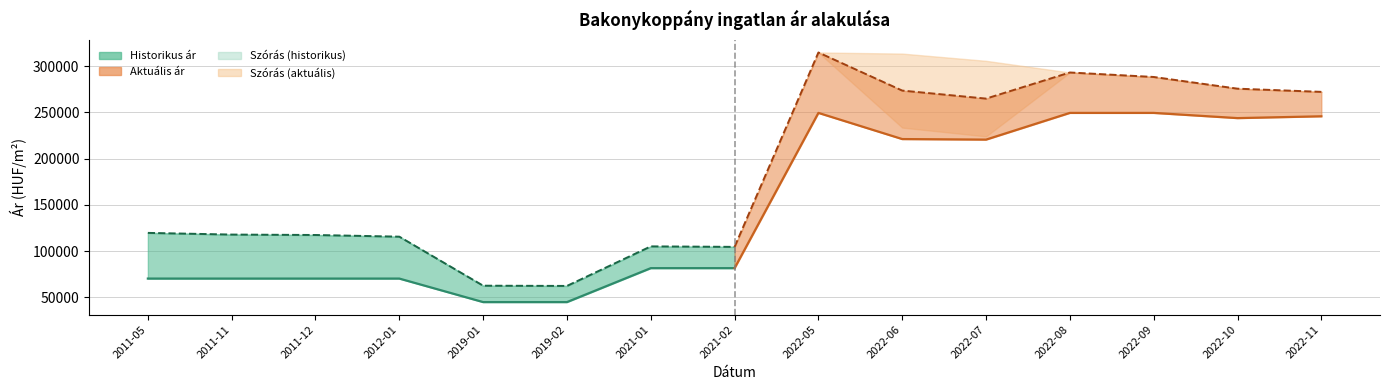

Is this an area chart (filled region under the line)?

No